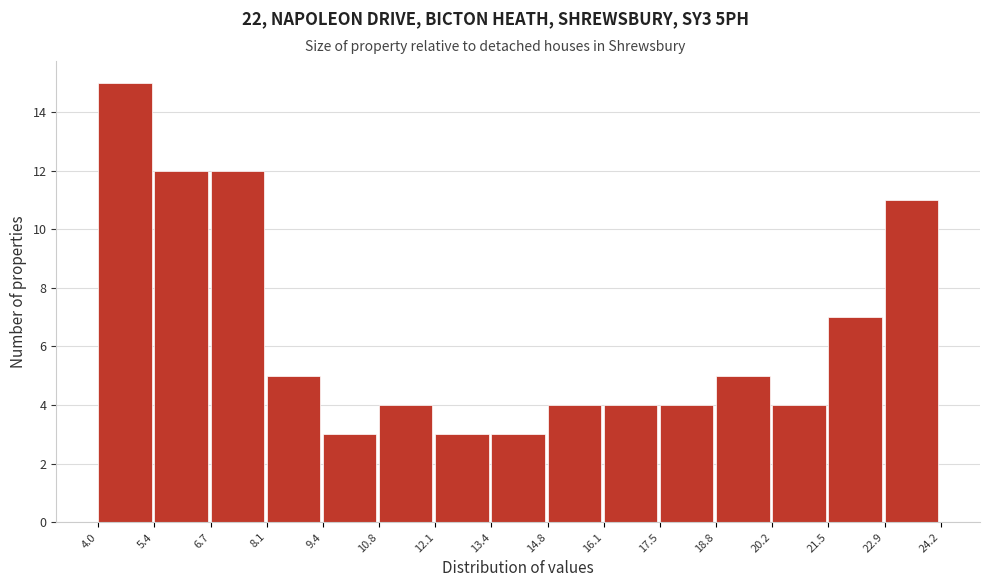

Over which range of the x-axis is the bar tallest?

4.0 to 5.4